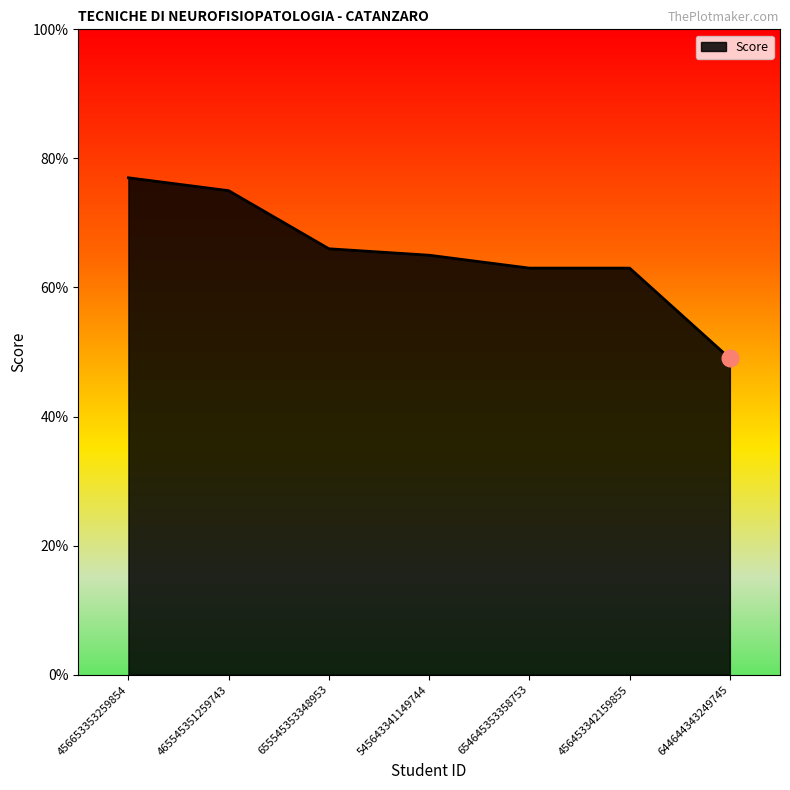

Does the chart display data point markers on the line(s)?

No